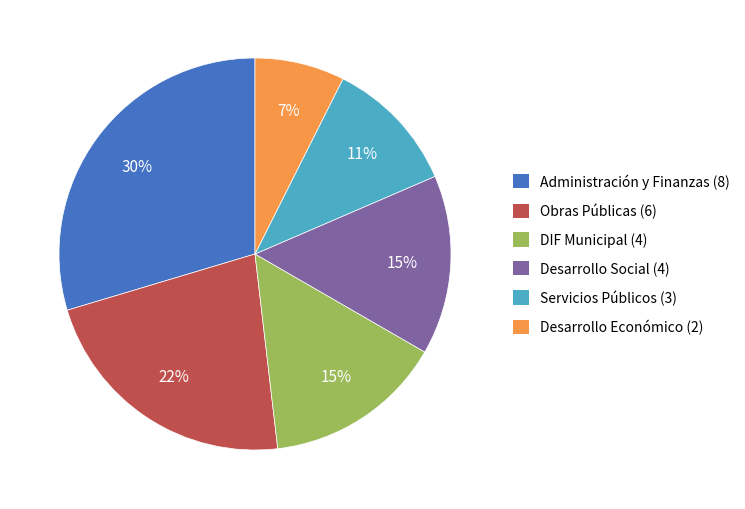

Is there any slice that represents more than half of the pie?

No